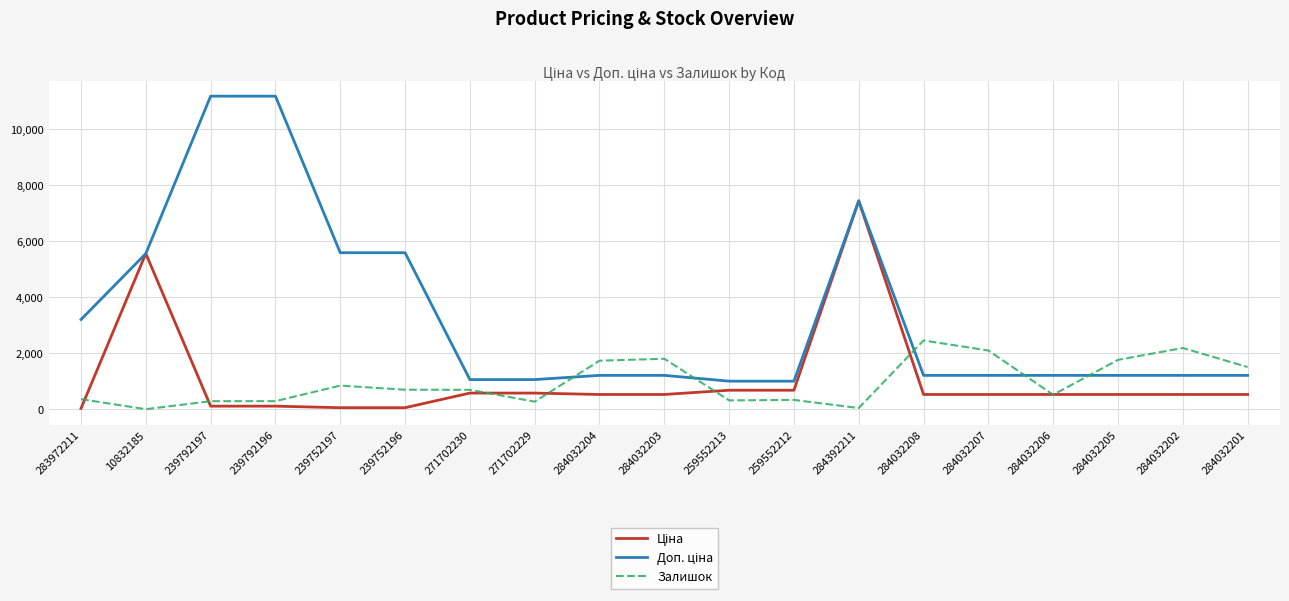

Between 271702229 and 284032202, which series saw the biggest shift?

Залишок